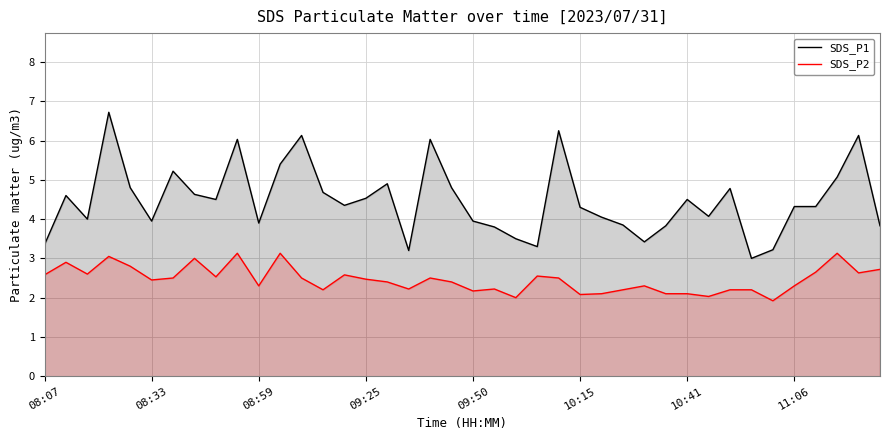

True or false: SDS_P1 has more than 0 points higher than both neighbors.

True